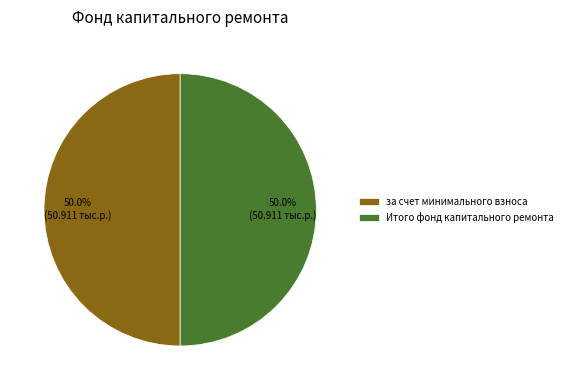

What portion of the pie excludes Итого фонд капитального ремонта?

50.0%